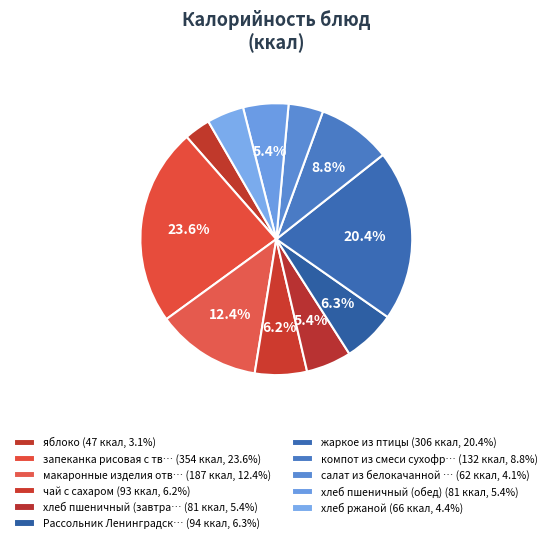

To the nearest percent, what is the difference between the largest and smallest slice percentages?

20%